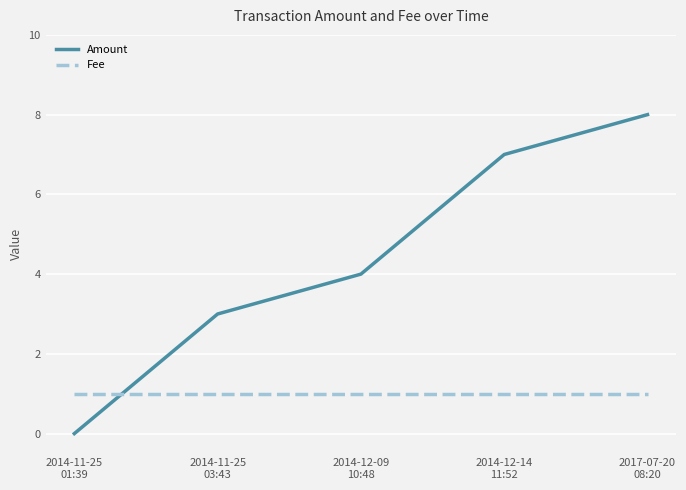

What is the difference between the highest and lowest values at 2014-11-25
01:39?

1